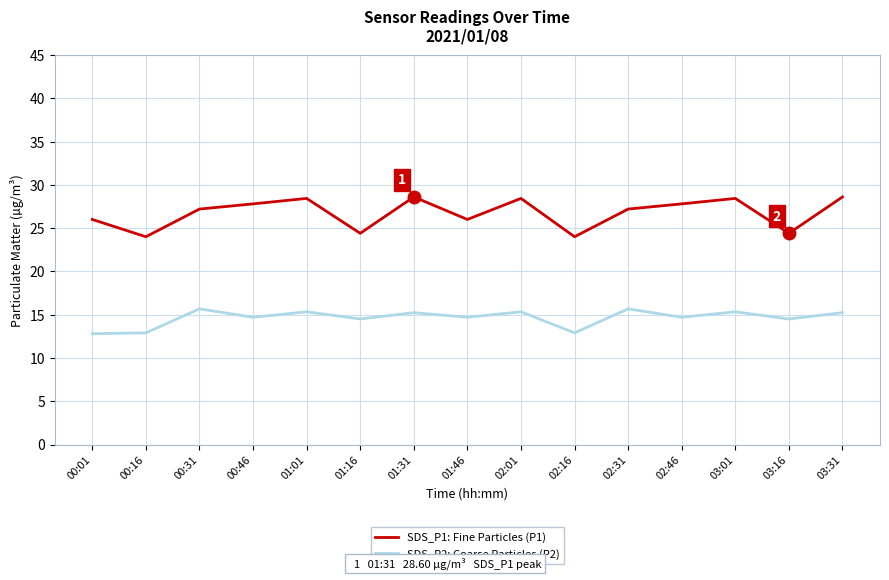

What is the minimum value shown in the chart?

12.8